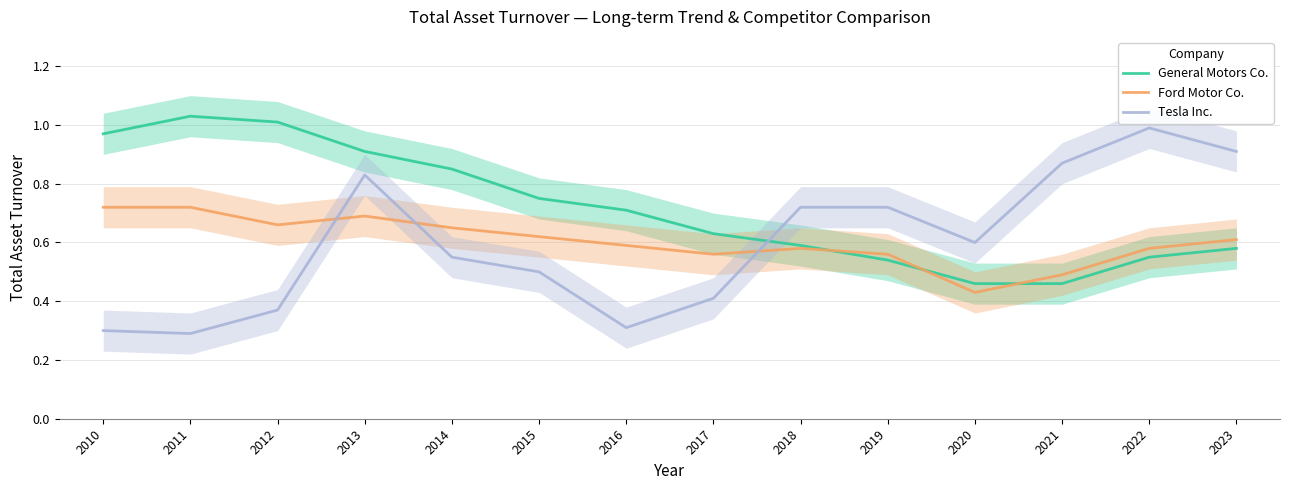

The value of Tesla Inc. at 2022 is 1.0. True or false?

True